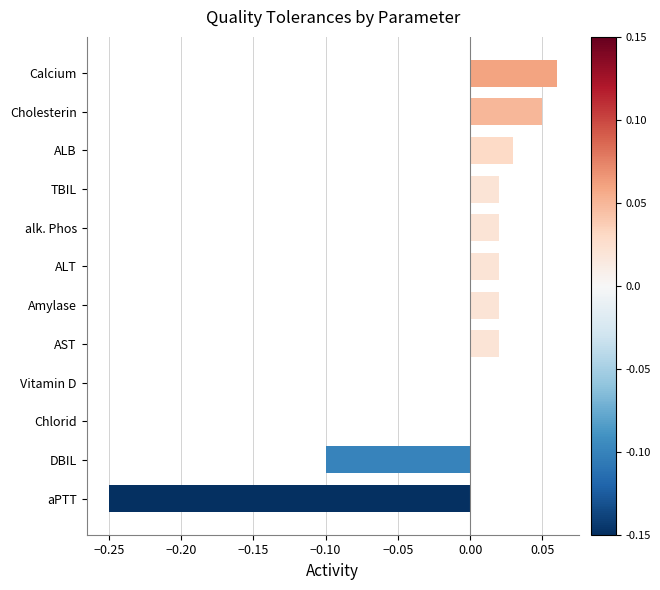

The value at ALB is 0.0. True or false?

True